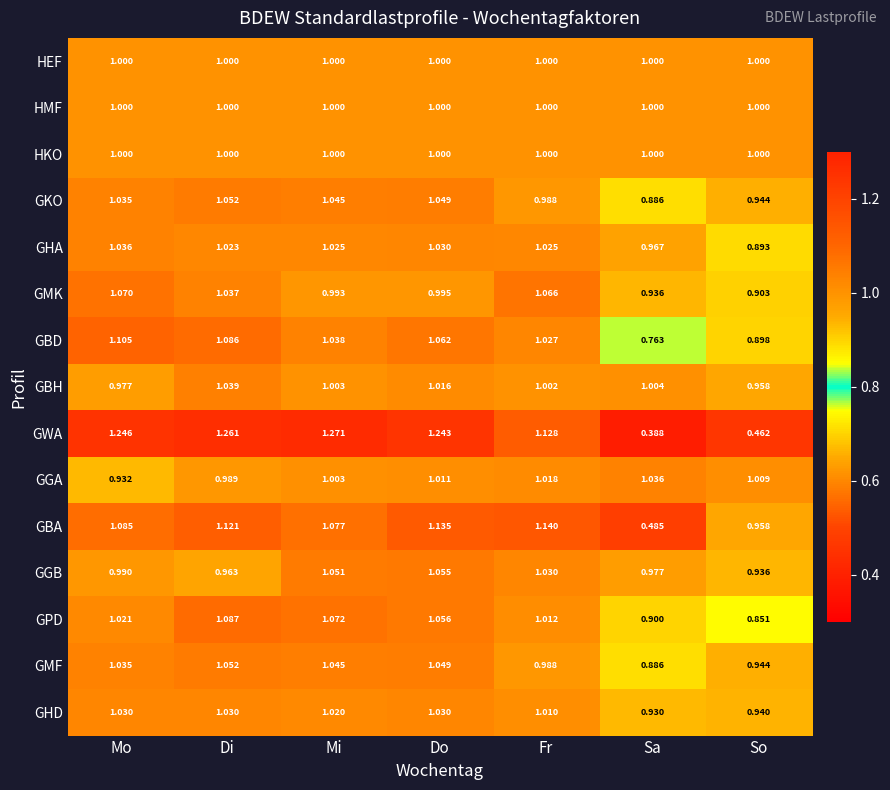

Is the value of GBD at Sa greater than the value of GKO at So?

No